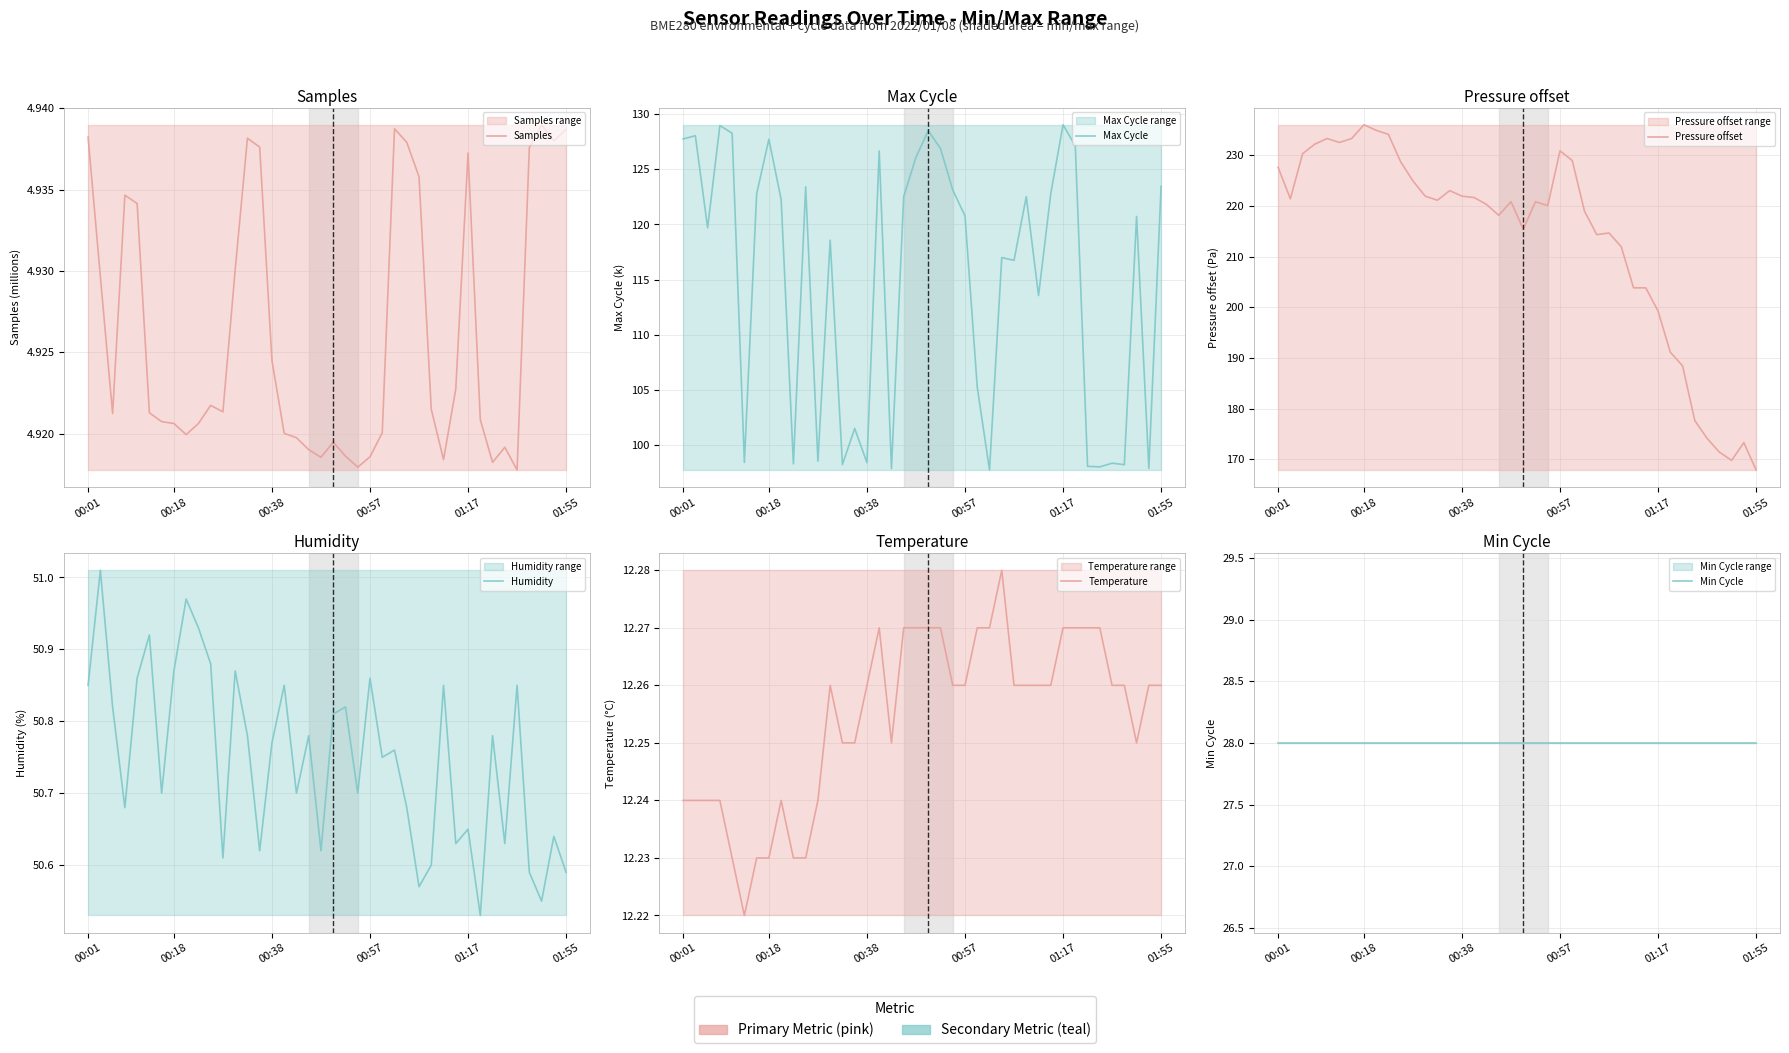

Read the Max Cycle value at 01:55.

123.5